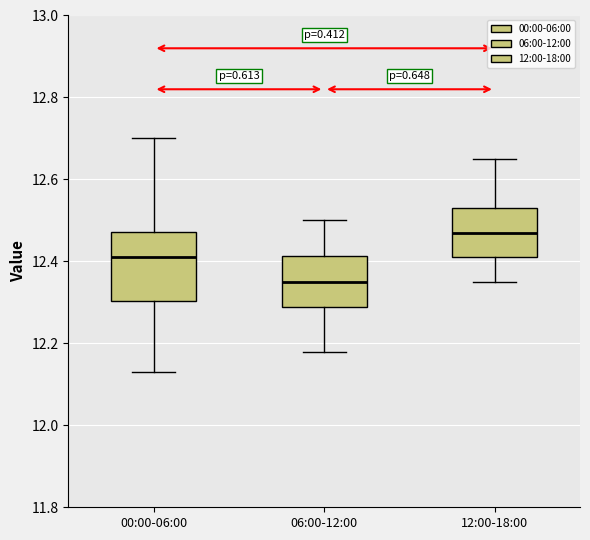

Which box is the tallest, from its lower edge to its upper edge?

00:00-06:00